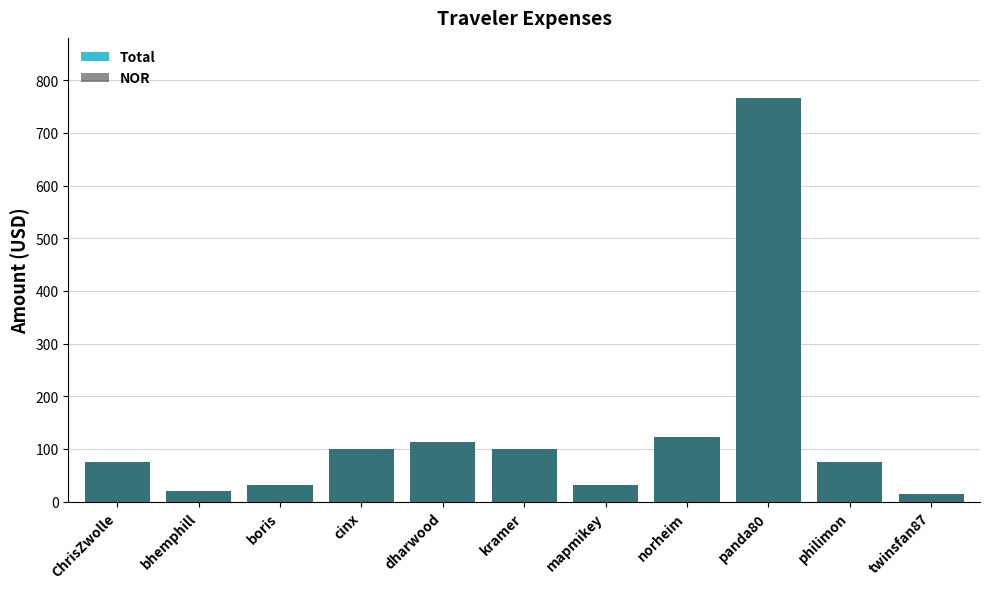

Which has a higher value, cinx or philimon?

cinx